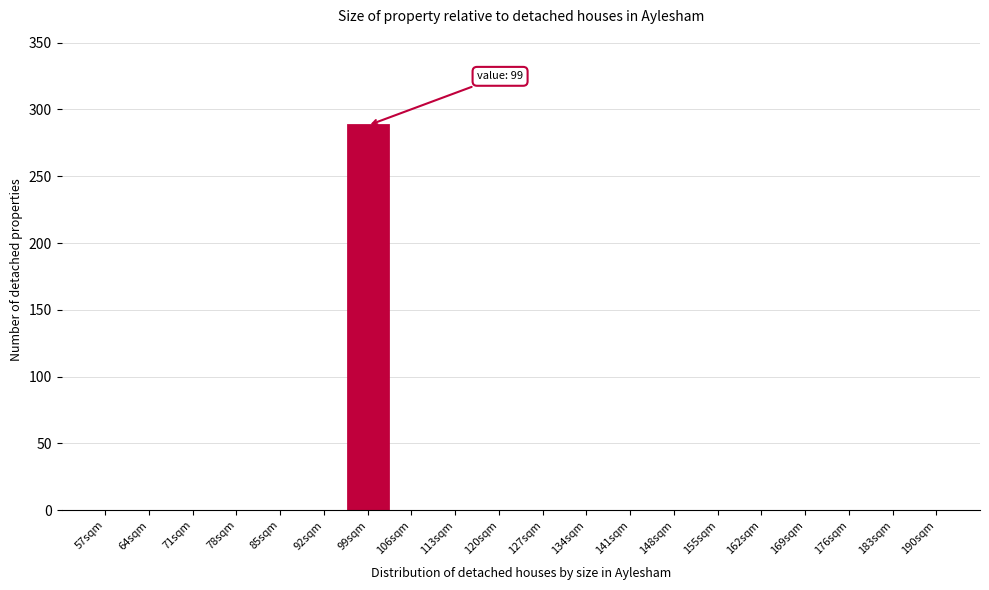

Reading right to left, what are all the values shown in this chart?

190sqm=0	183sqm=0	176sqm=0	169sqm=0	162sqm=0	155sqm=0	148sqm=0	141sqm=0	134sqm=0	127sqm=0	120sqm=0	113sqm=0	106sqm=0	99sqm=288	92sqm=0	85sqm=0	78sqm=0	71sqm=0	64sqm=0	57sqm=0